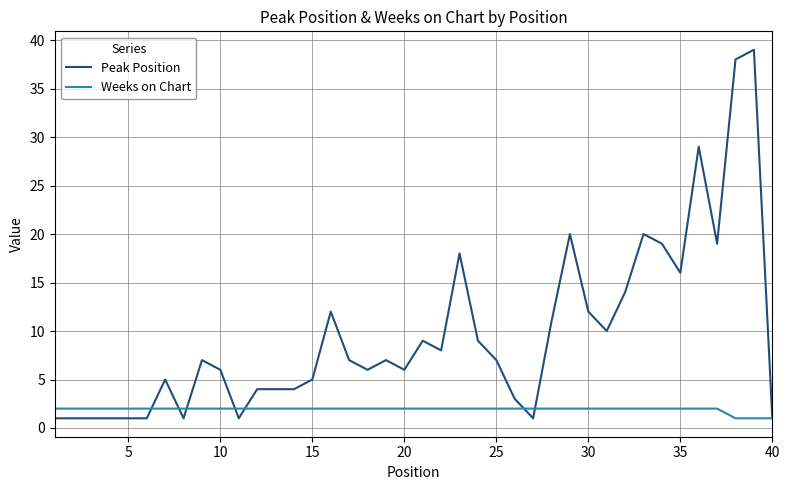

Which series has the largest range (max minus min)?

Peak Position